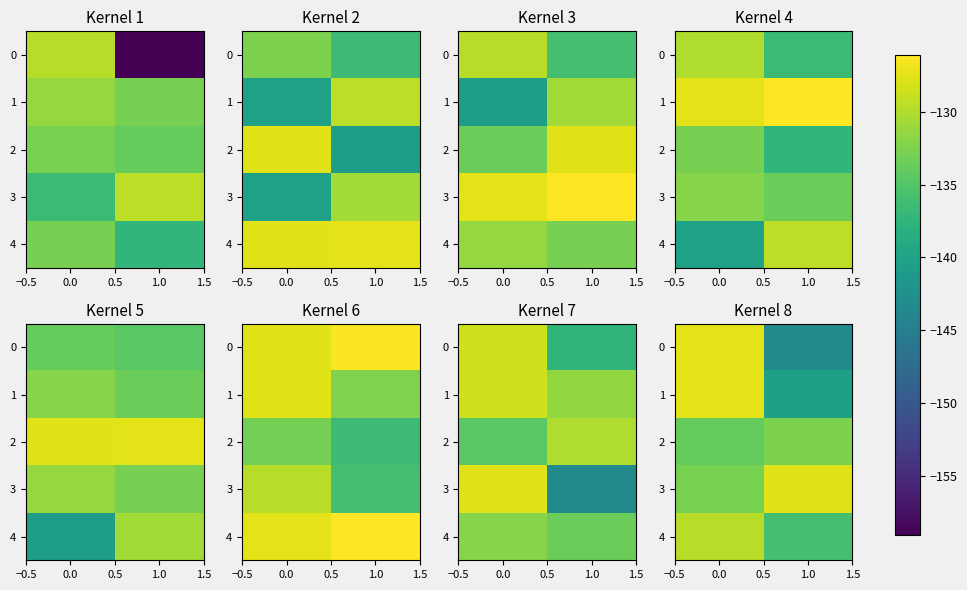

The value of 2 at 1.0 is -132.6. True or false?

True